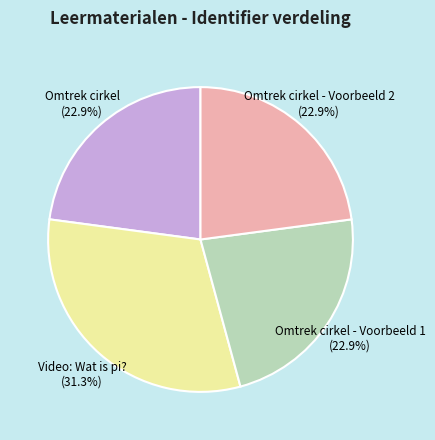

What is the ratio of the value at Video: Wat is pi? (31.3%) to the value at Omtrek cirkel (22.9%)?

1.4